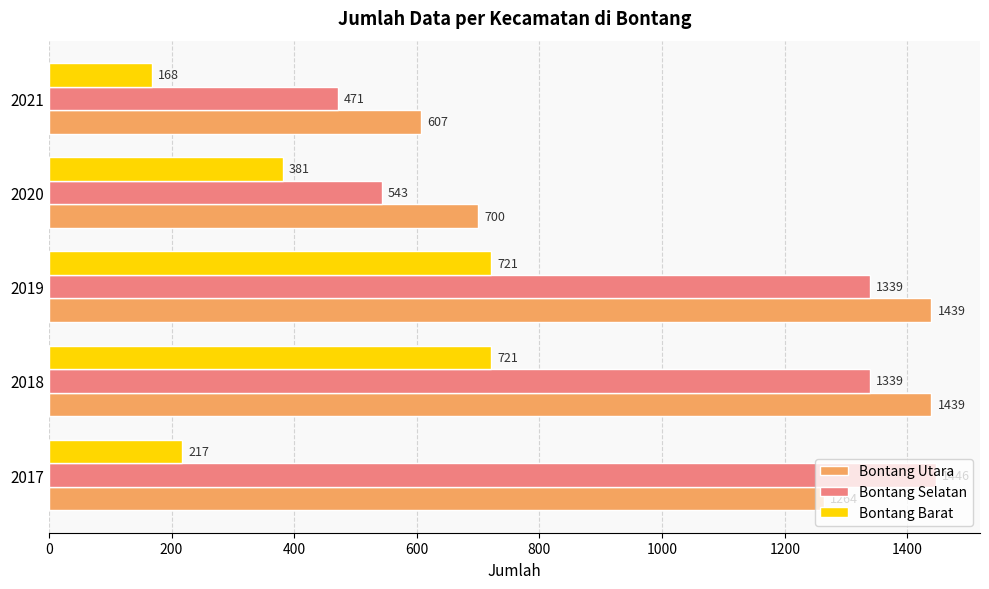

Which series has the largest total across all categories?

Bontang Utara